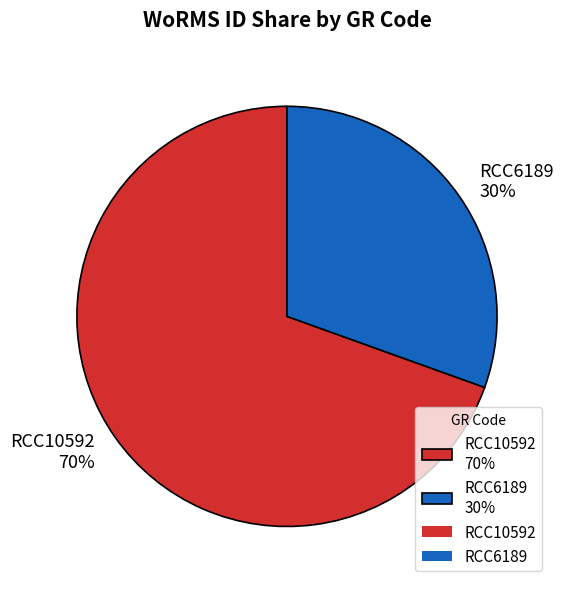

Combined, do RCC10592 and RCC6189 account for over 50%?

Yes